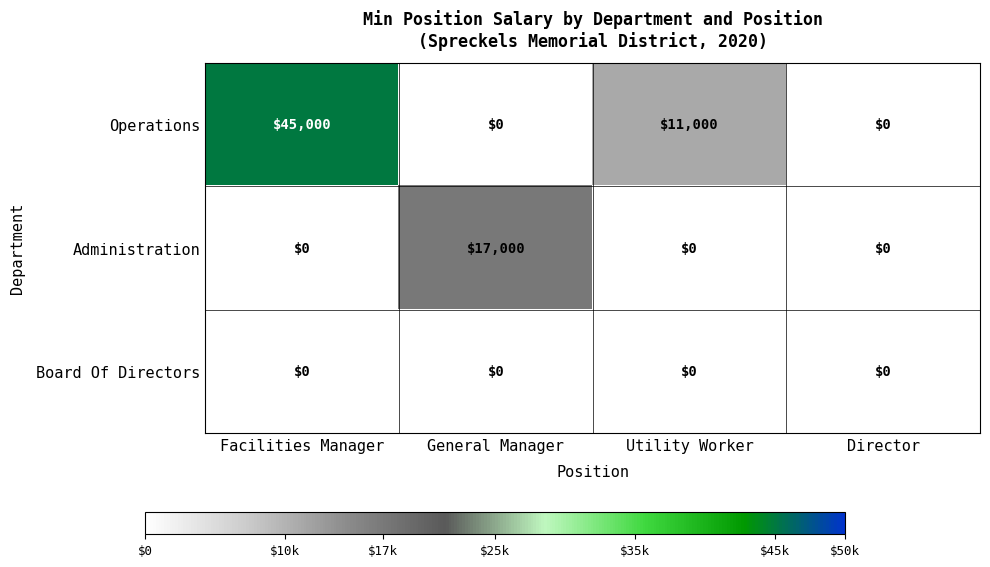

What is the total value across all series at Facilities Manager?

45000